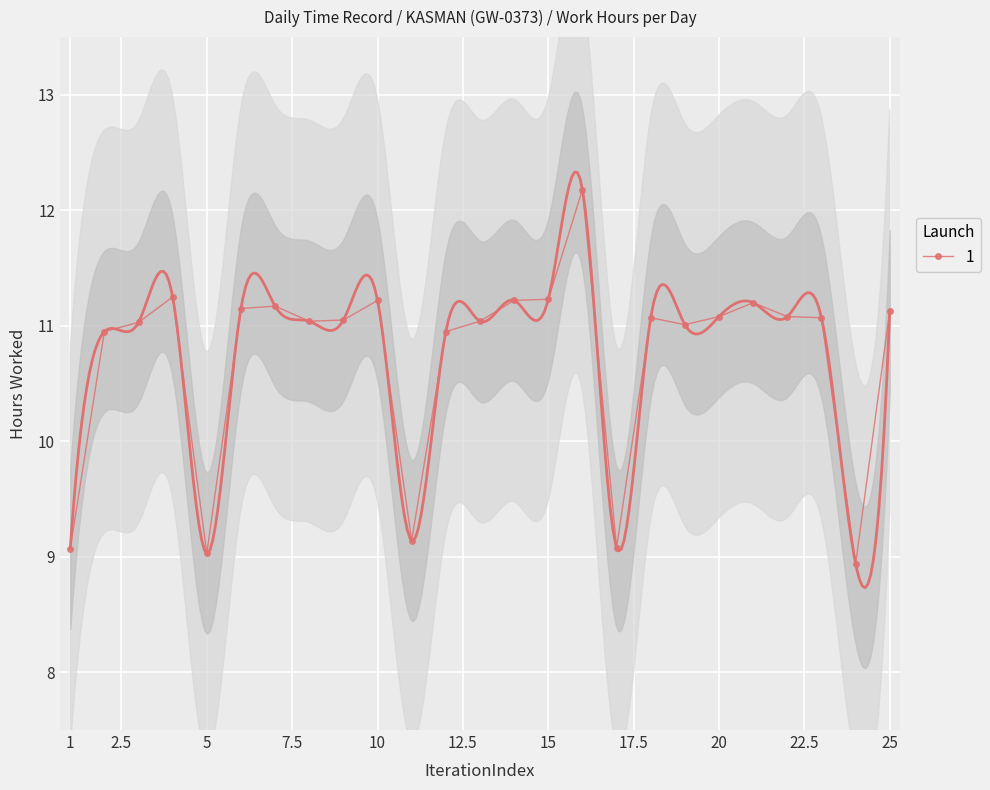

What is the lowest value of the 1 series?

8.9